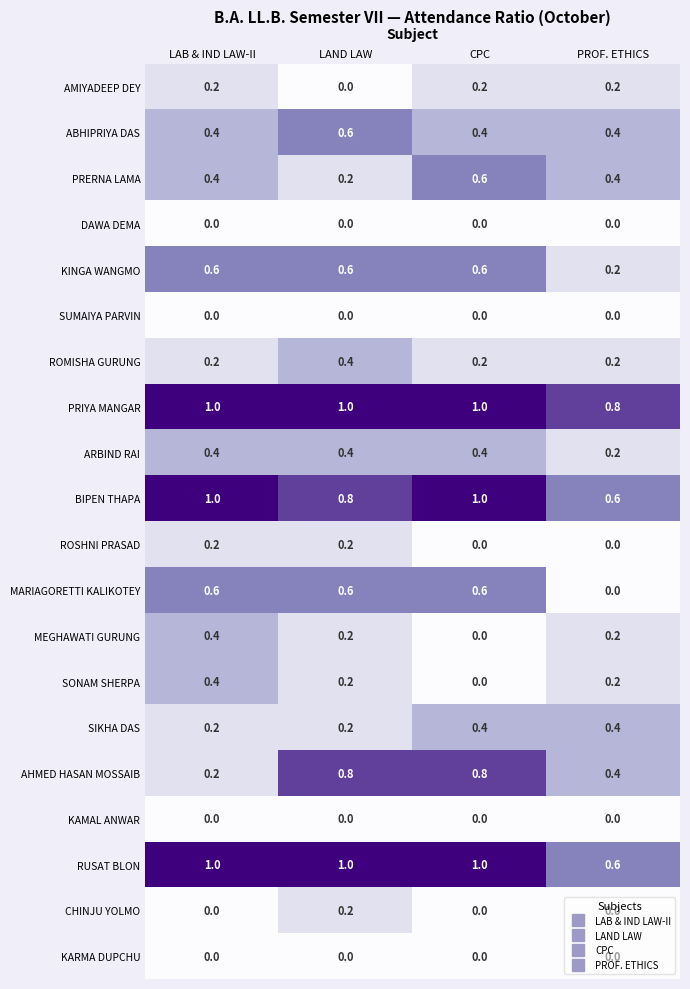

What is the spread (max minus min) of values at PROF. ETHICS?

0.8